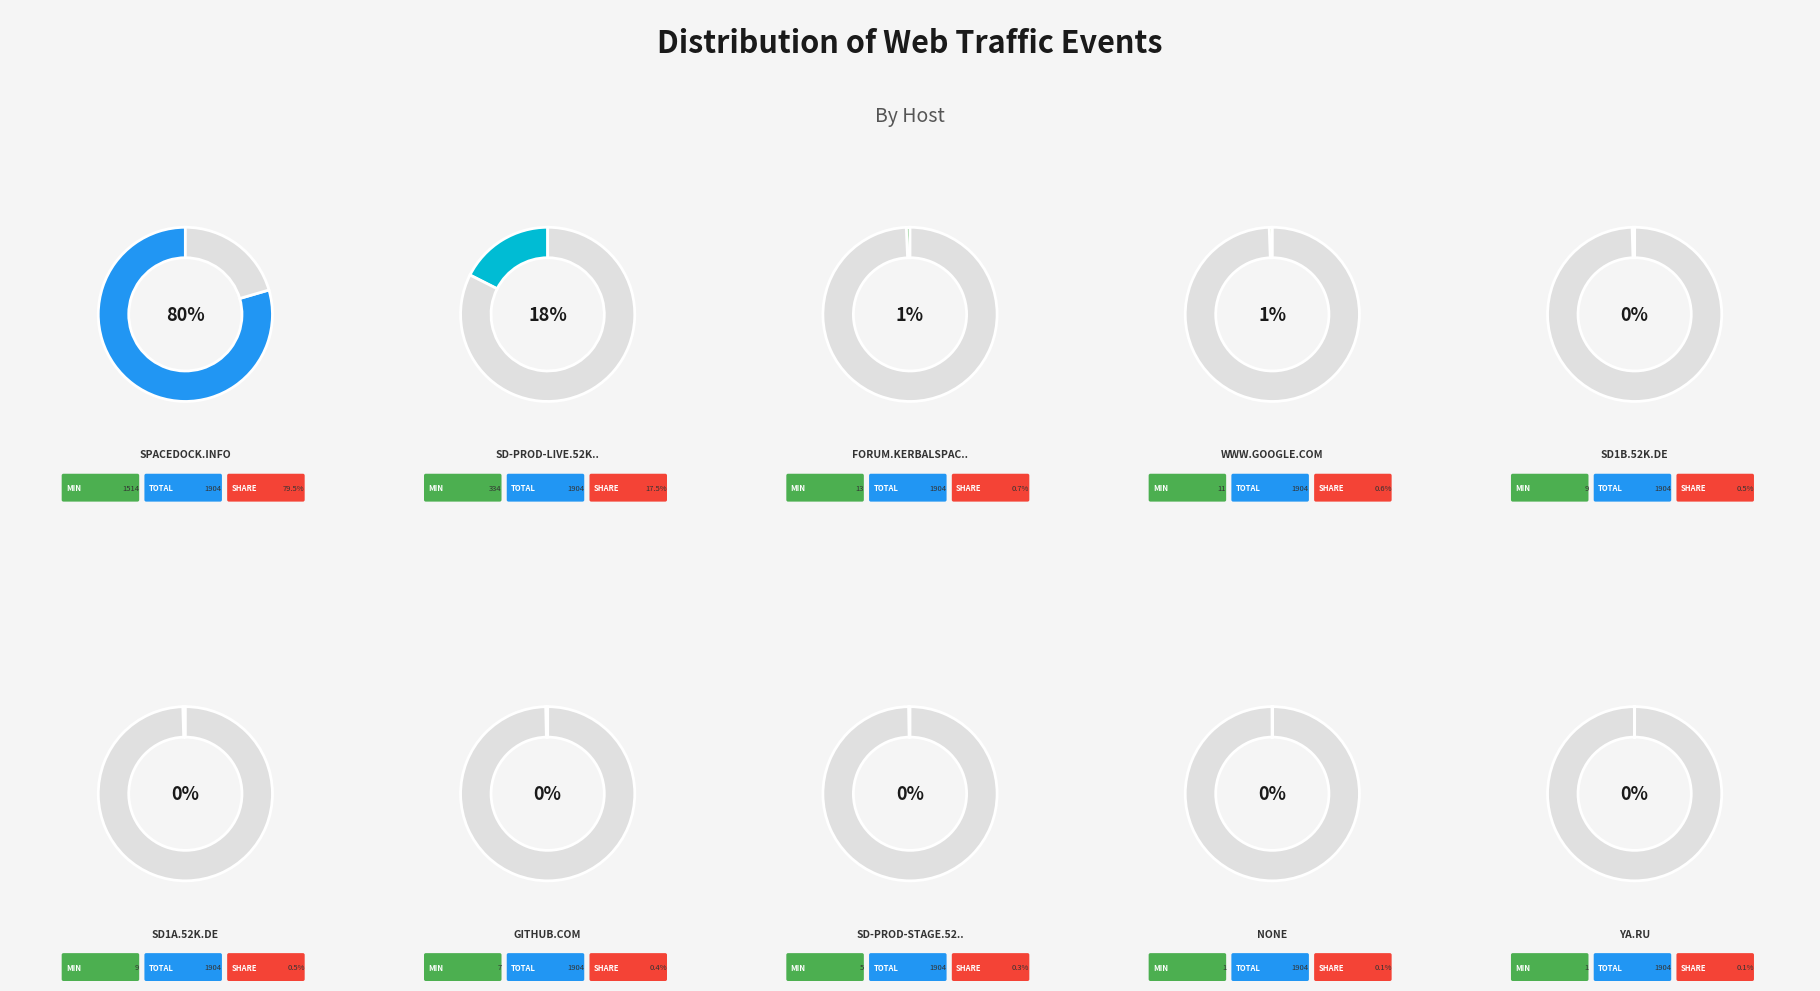

Is there any slice that represents more than half of the pie?

Yes